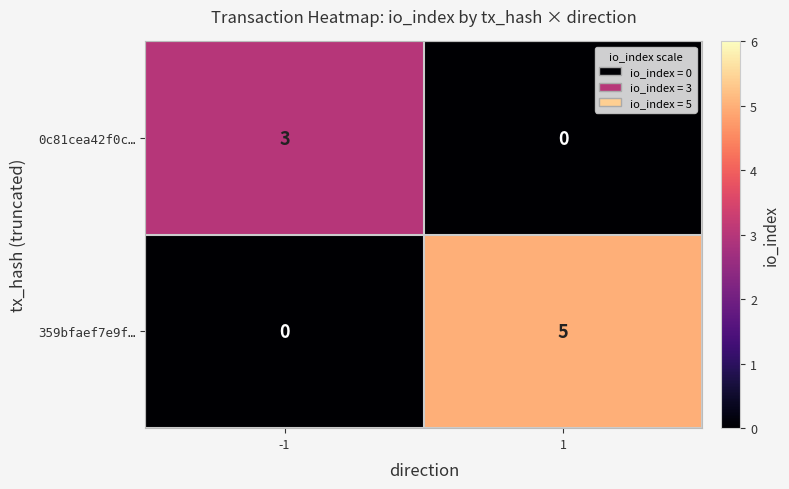

What is the maximum value for 359bfaef7e9f…?

5